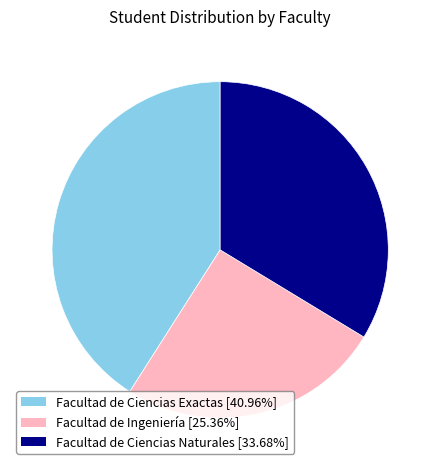

What is the ratio of the value at Facultad de Ciencias Exactas to the value at Facultad de Ciencias Naturales?

1.2